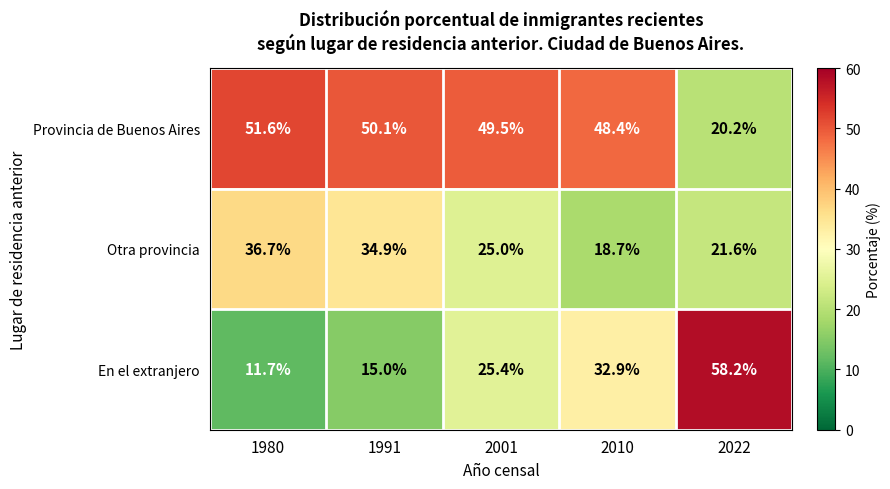

Where does the Provincia de Buenos Aires series first go above 49?

1980